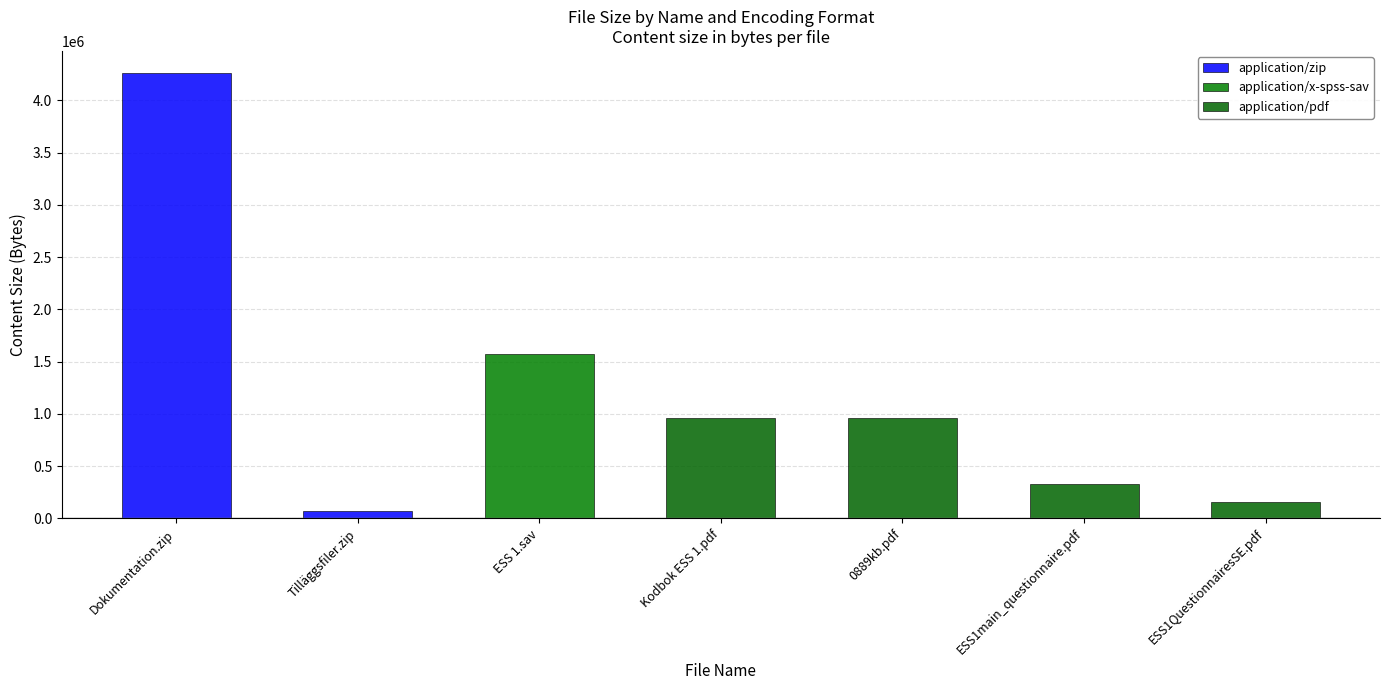

What are all the series names shown in the legend?

application/zip, application/x-spss-sav, application/pdf